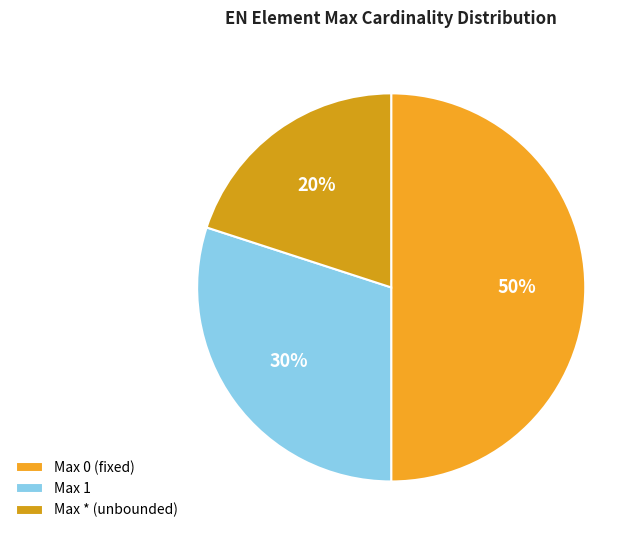

Rank the categories by value from highest to lowest.

Max 0 (fixed), Max 1, Max * (unbounded)